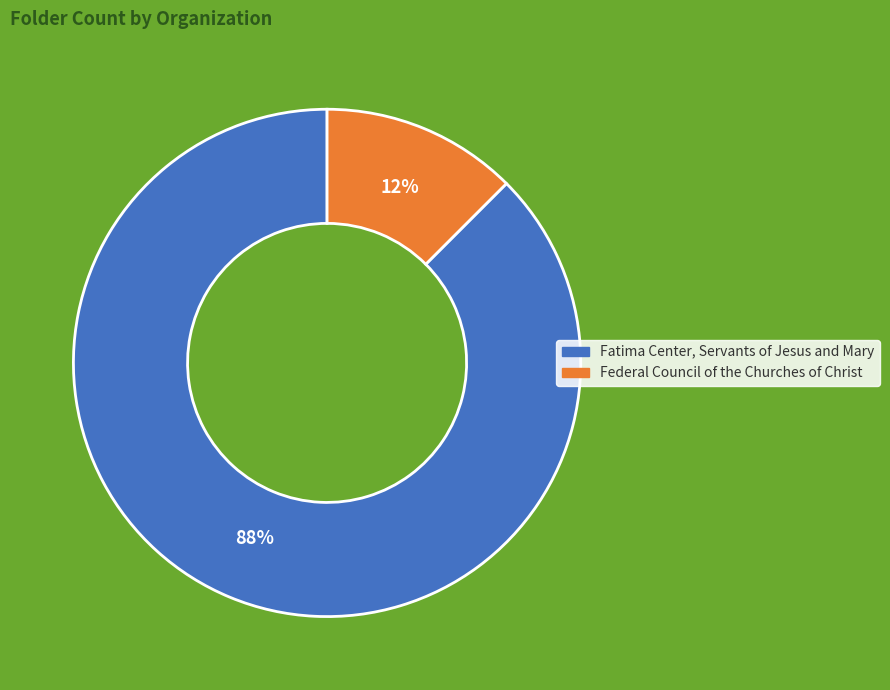

Count the number of slices in the pie.

2